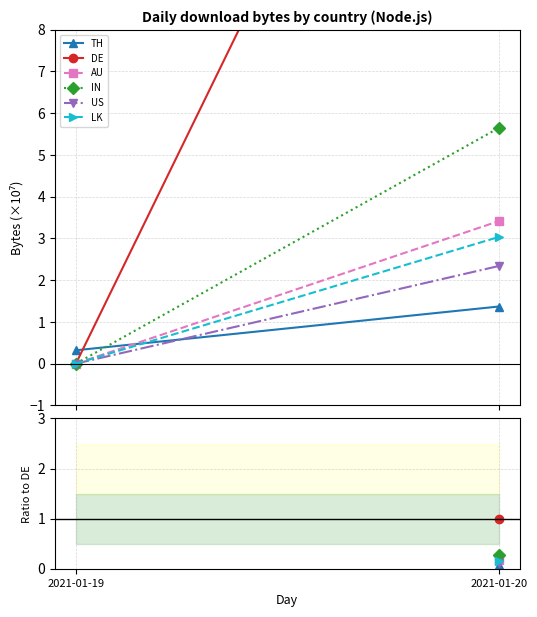

The LK series shows 0.2 at 2021-01-20. True or false?

False